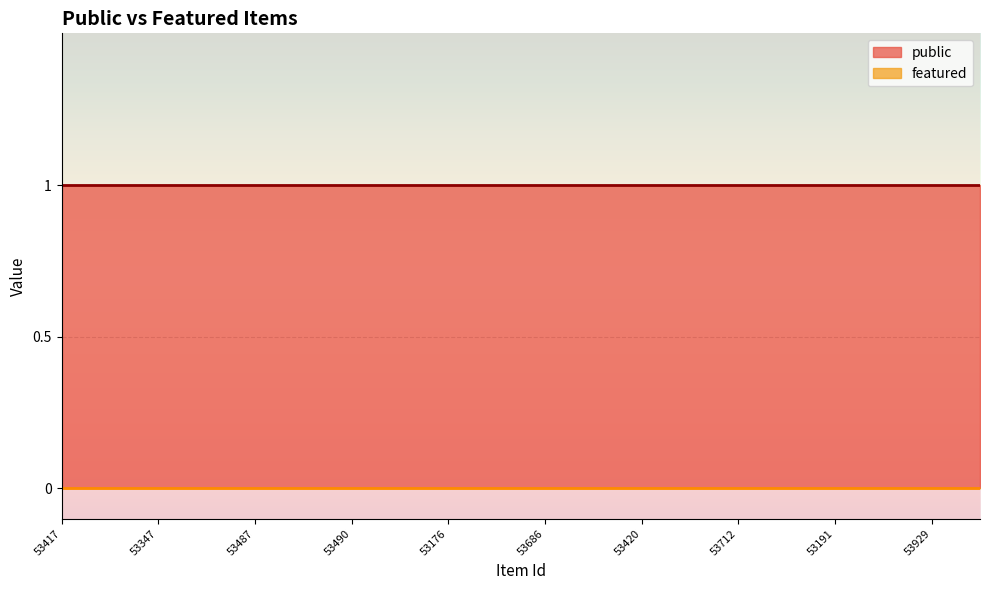

The value of public at 53347 is 1. True or false?

True